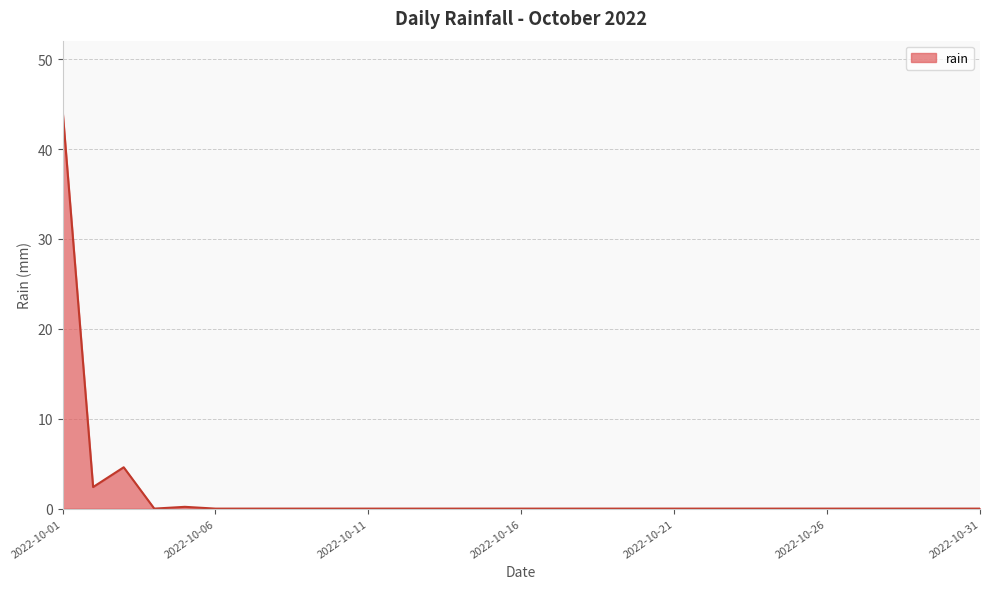

What is the average value?

1.7